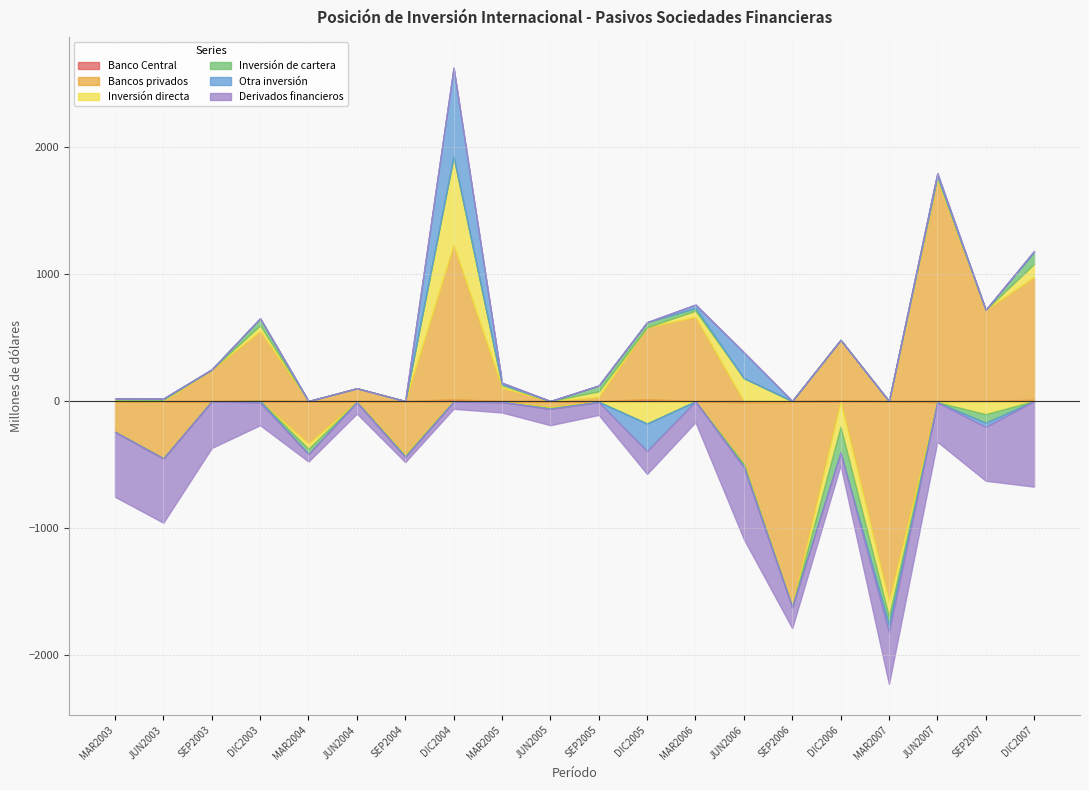

Between DIC2003 and JUN2006, which is larger?

DIC2003